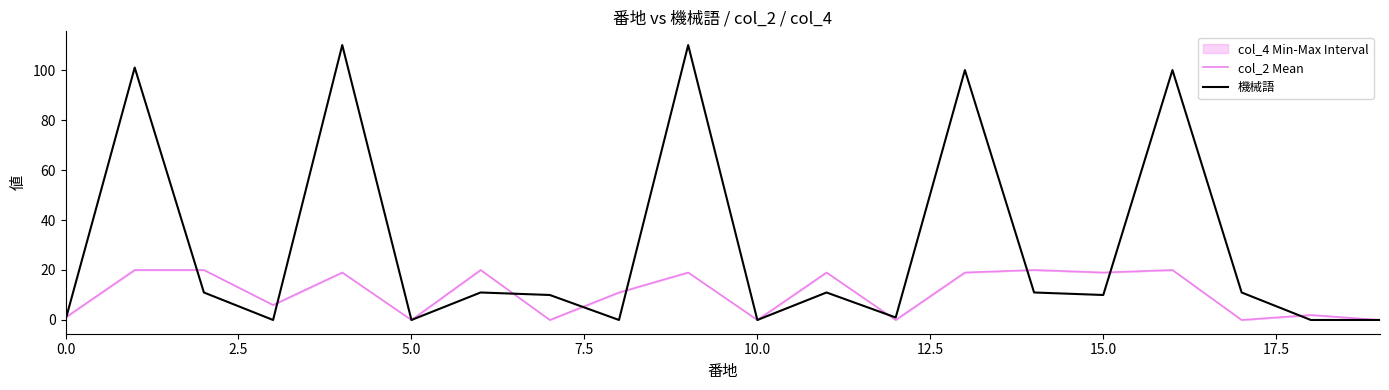

After their last crossing, which series has the higher values: col_2 Mean or 機械語?

col_2 Mean